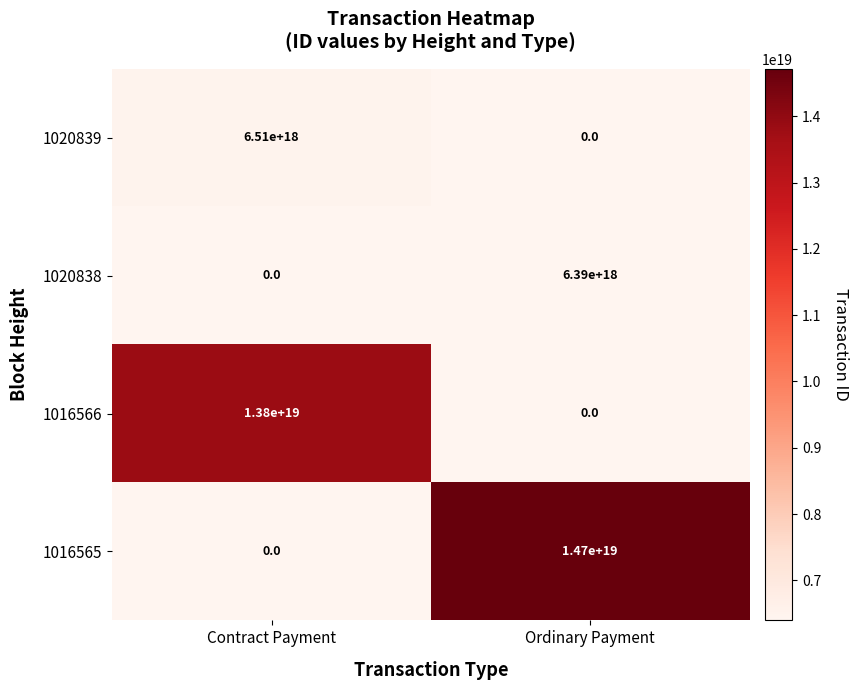

Rank the categories by 1020839 value from highest to lowest.

Contract Payment, Ordinary Payment